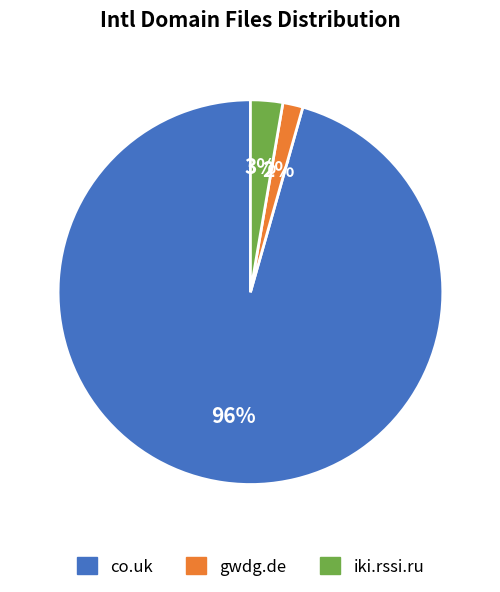

Is it true that gwdg.de is 2% of the pie?

True